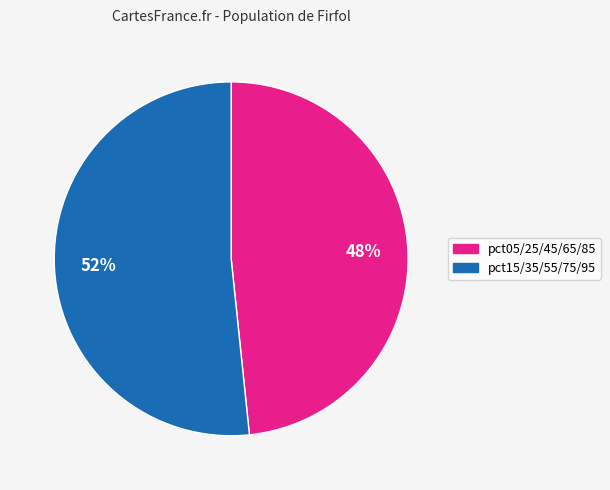

How many segments does this pie chart have?

2